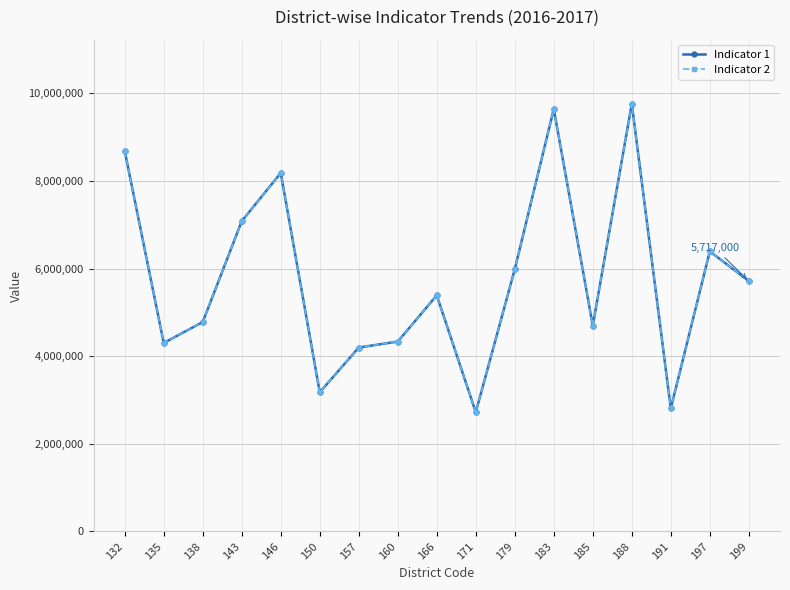

At which category does the chart reach its peak across all series?

188